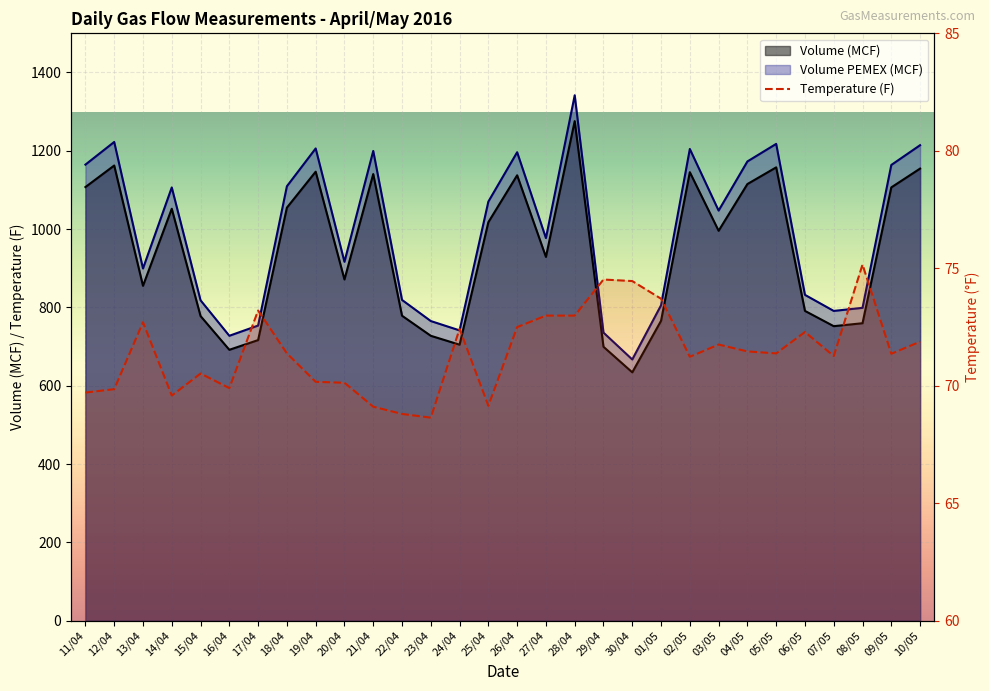

The Volume (MCF) series shows 1106.5 at 09/05. True or false?

True